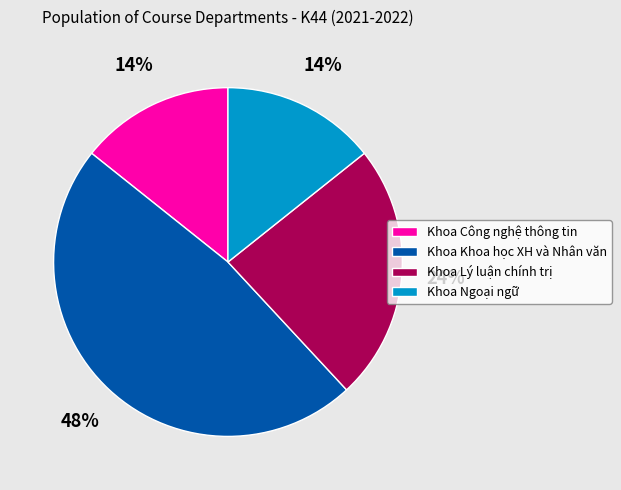

To the nearest percent, what percentage of the pie is Khoa Ngoại ngữ?

14%